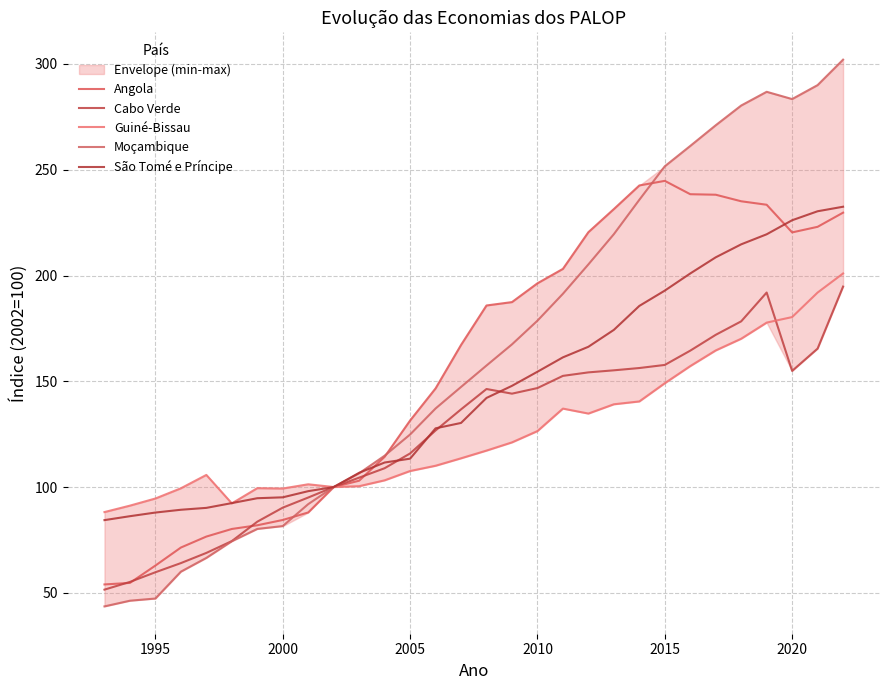

True or false: Moçambique and Guiné-Bissau intersect in this chart.

False